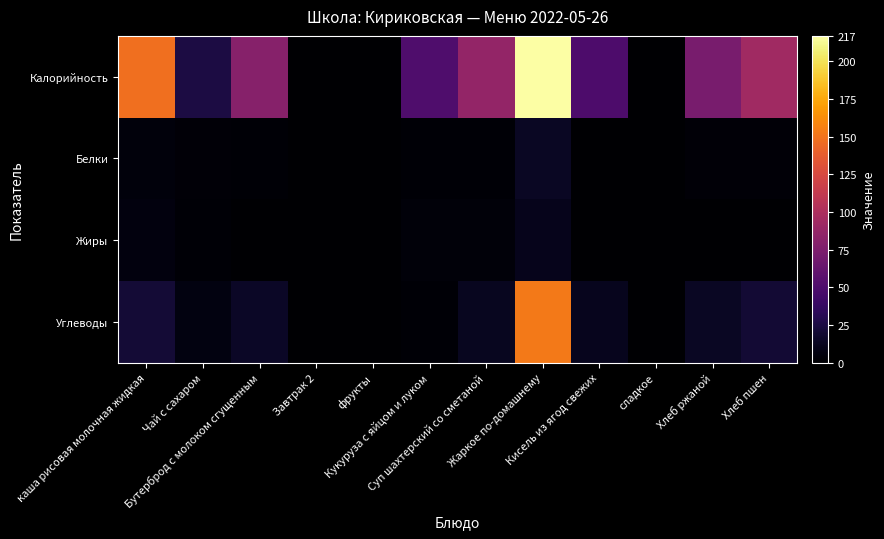

Which series changed the most between Чай с сахаром and Хлеб ржаной?

Калорийность